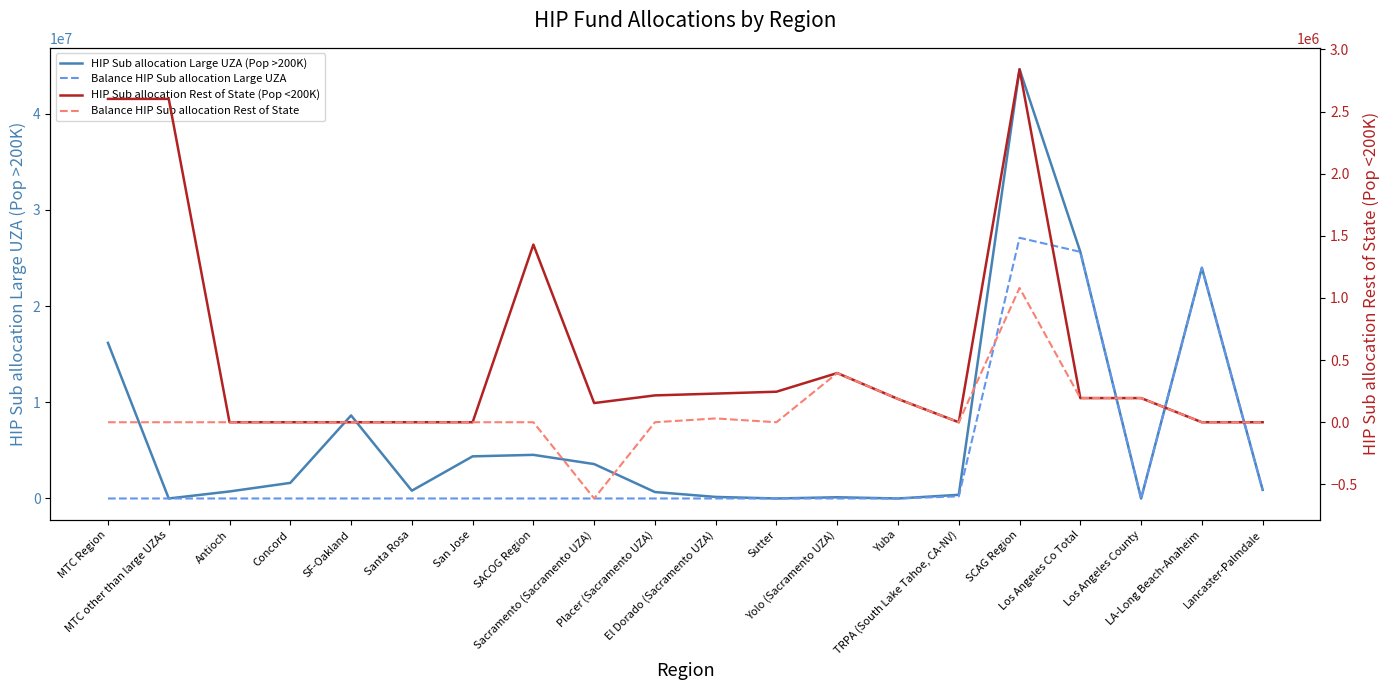

What is the minimum value shown in the chart?

-613623.0